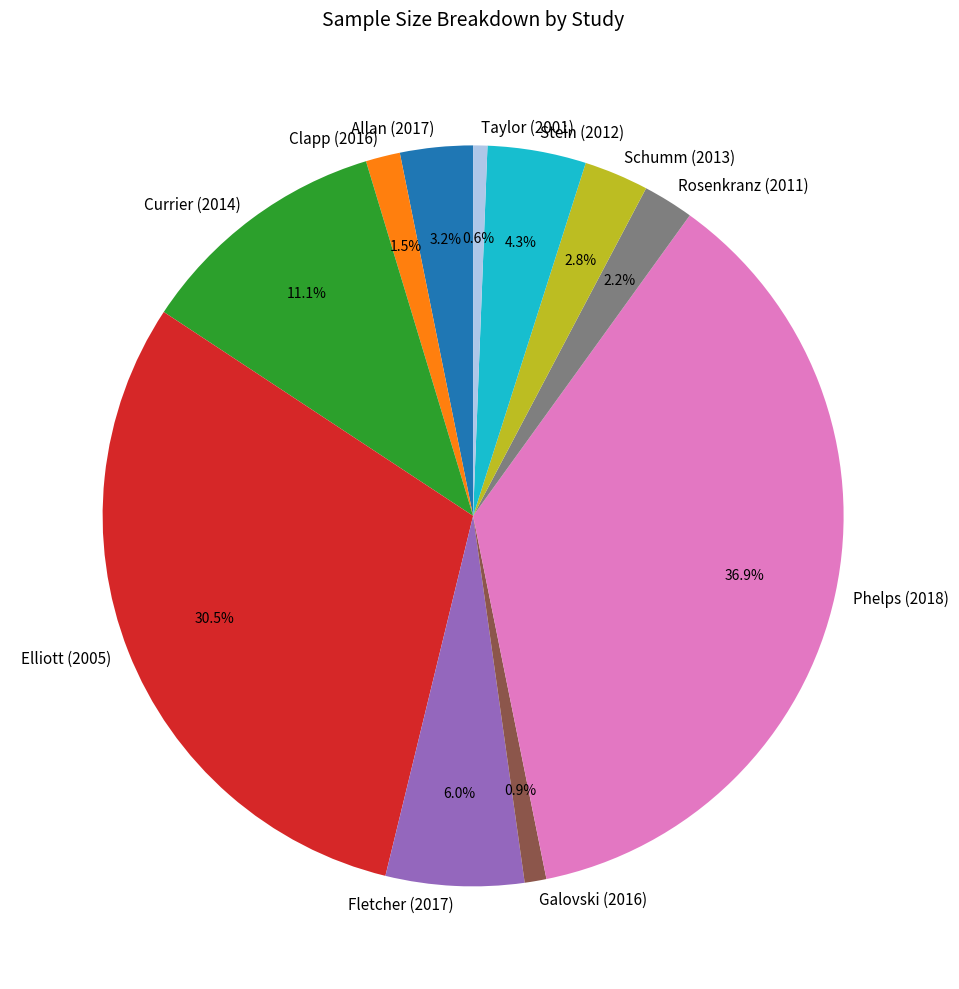

What percentage is NOT represented by Fletcher (2017)?

94.0%